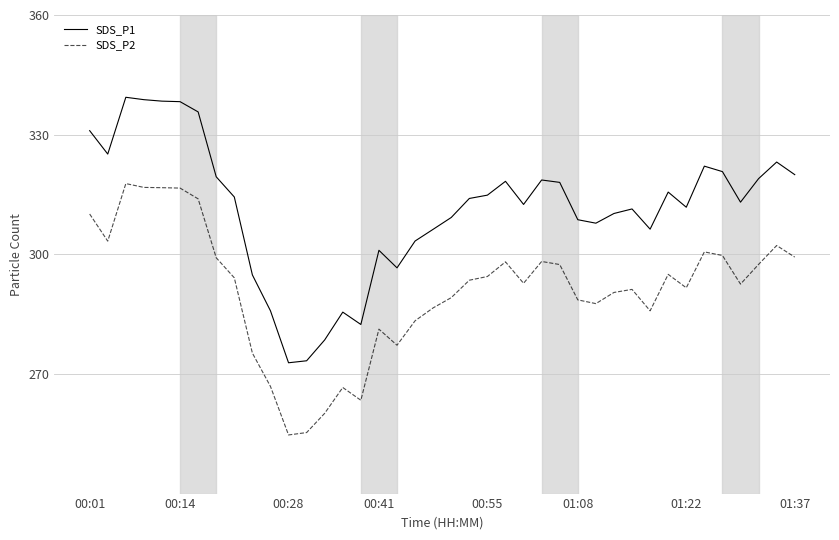

List the series in order of their peak value, highest first.

SDS_P1, SDS_P2